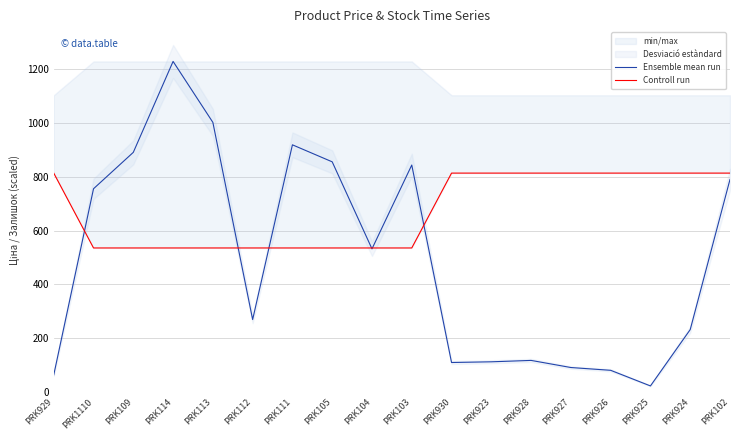

What are all the series names shown in the legend?

Ensemble mean run, Controll run